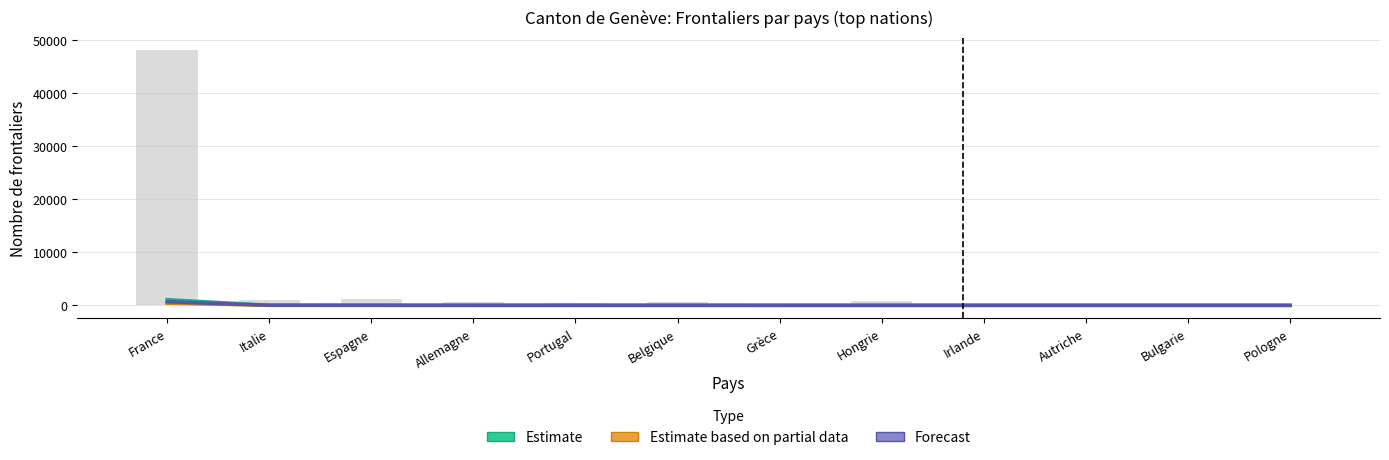

What position from the left is Portugal?

5